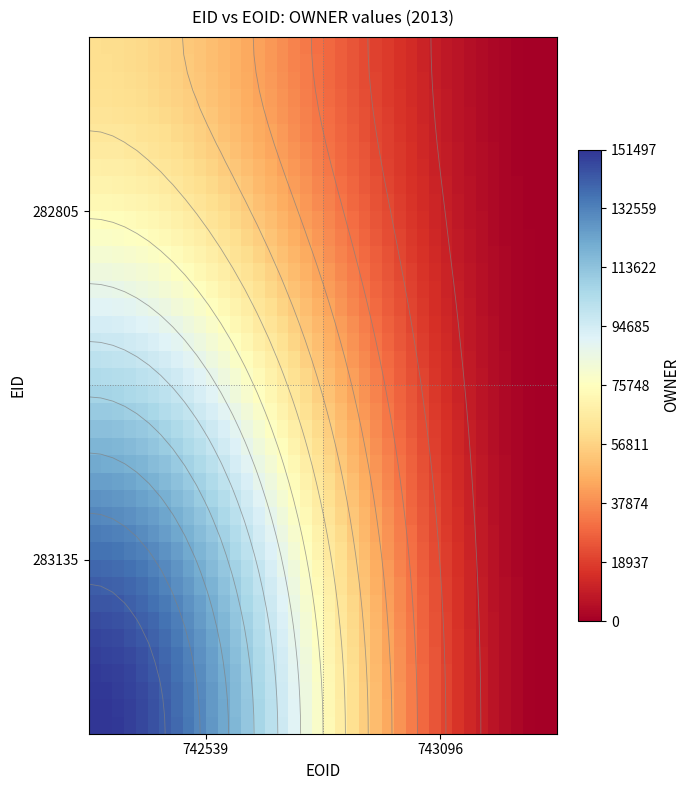

Count the number of categories in the chart.

40